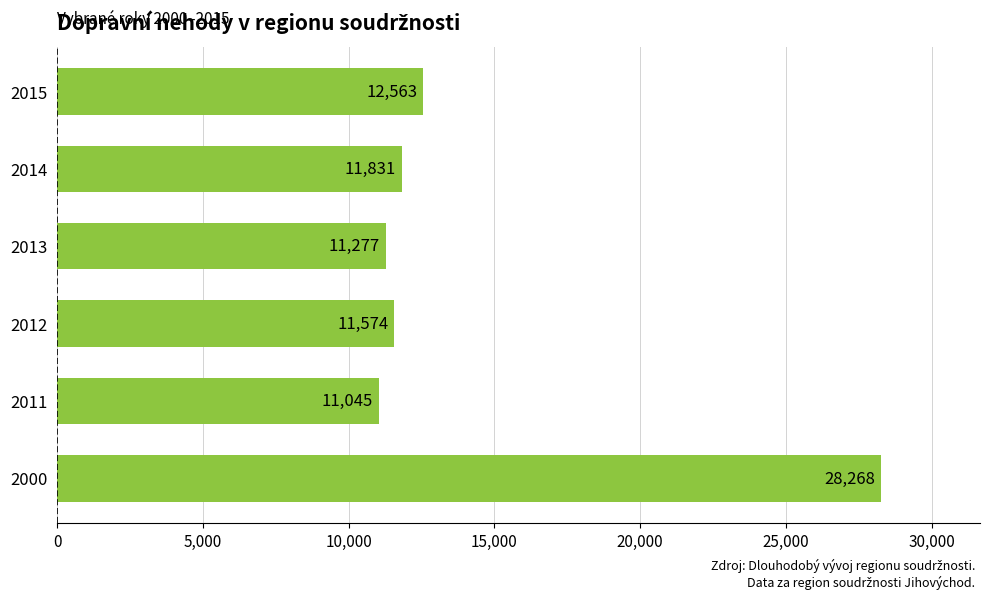

Are the bars horizontal?

Yes